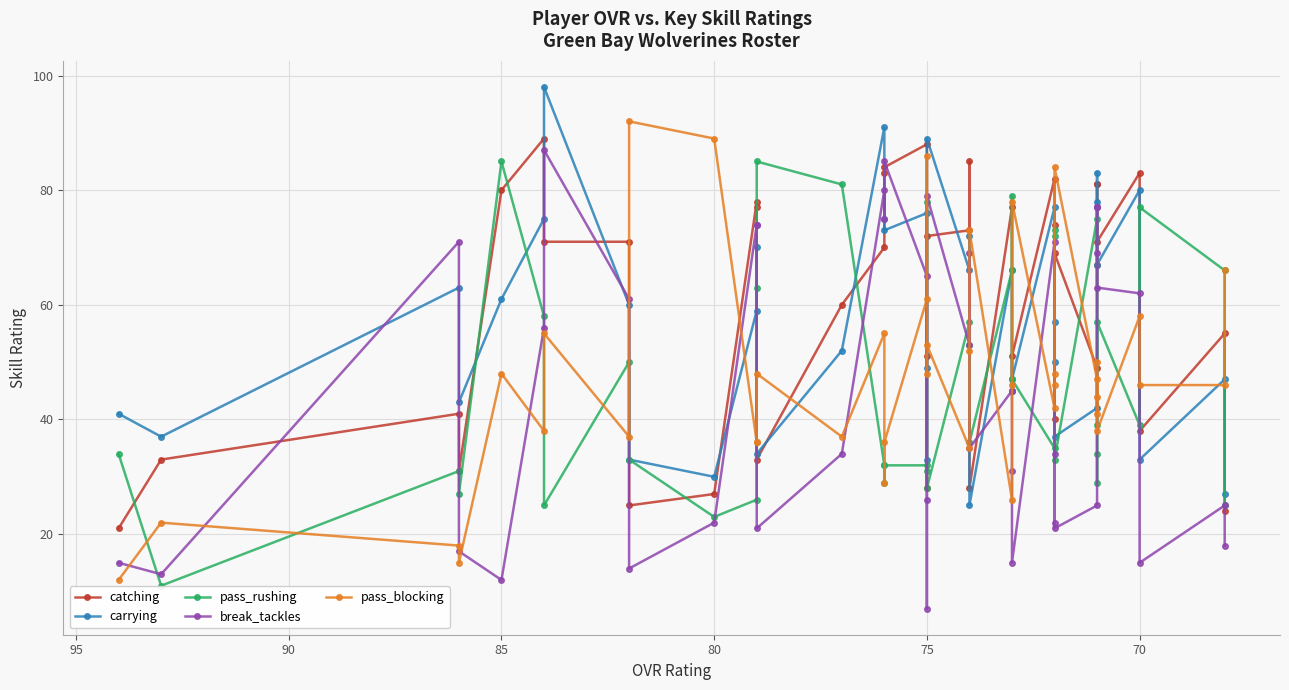

True or false: pass_blocking has more than 1 interior local peaks.

True